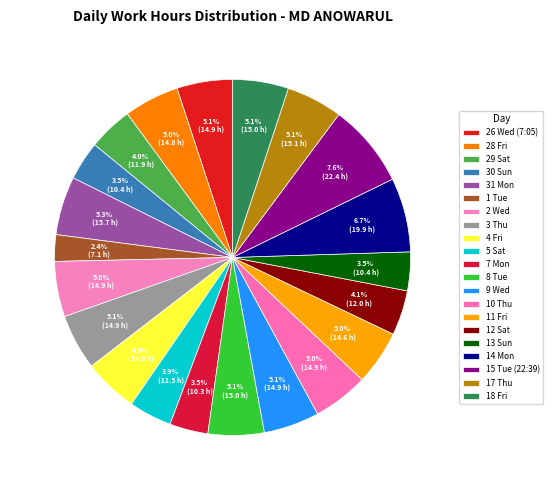

Is 4 Fri the majority of the pie?

No